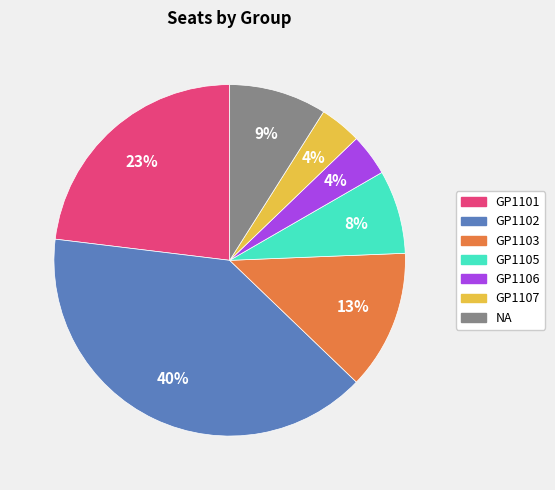

To the nearest percent, what is the difference between the GP1103 and GP1105 slice percentages?

5%